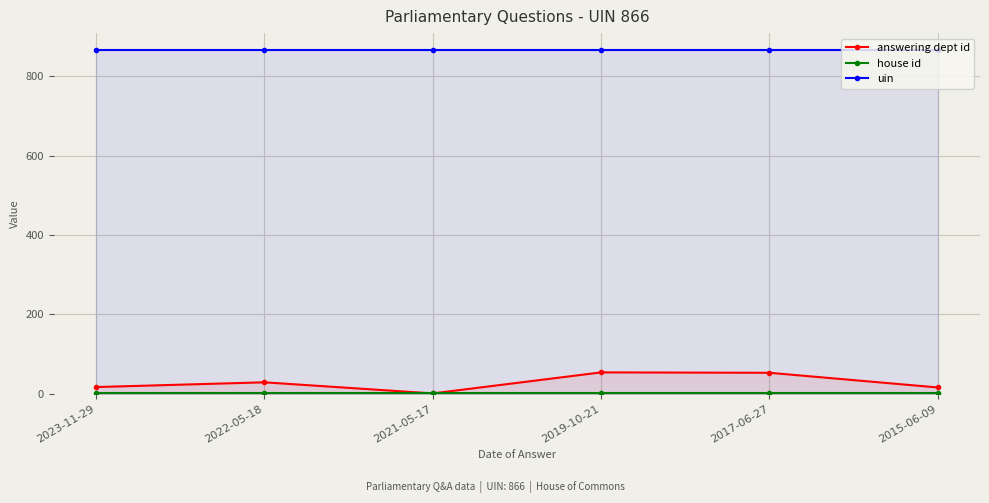

Reading right to left, extract all data points from this chart.

answering dept id: 16	53	54	1	29	17
house id: 1	1	1	1	1	1
uin: 866	866	866	866	866	866